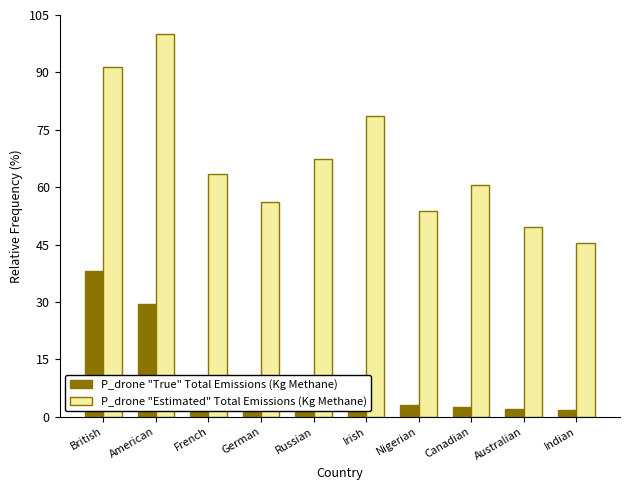

At which label is P_drone "Estimated" Total Emissions (Kg Methane) closest to 72?

Russian